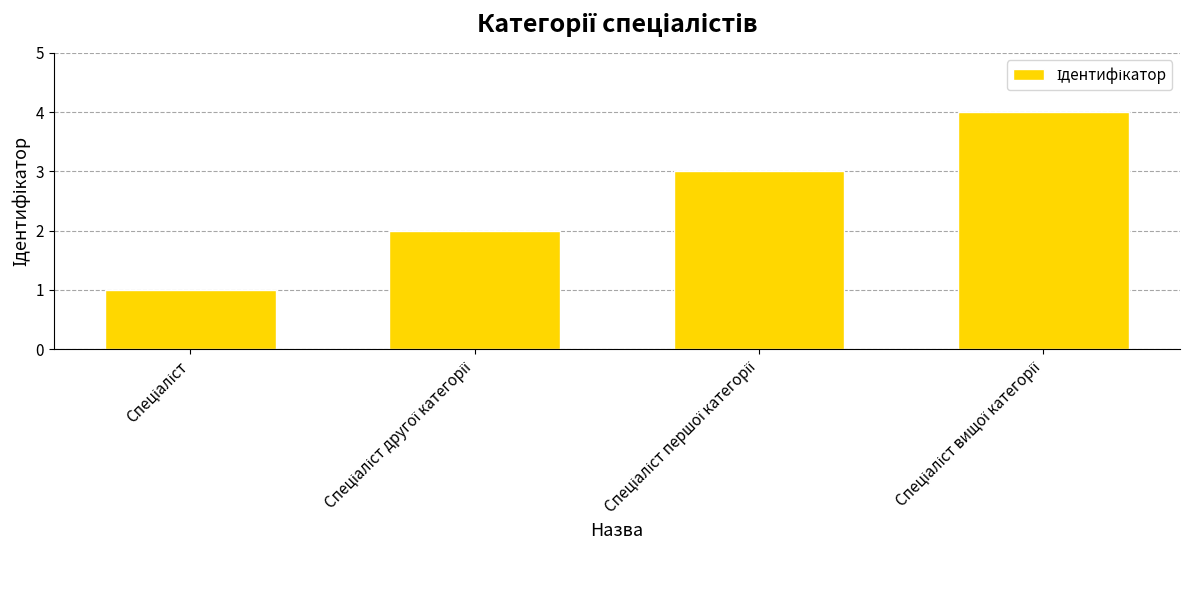

What is the maximum value shown in the chart?

4